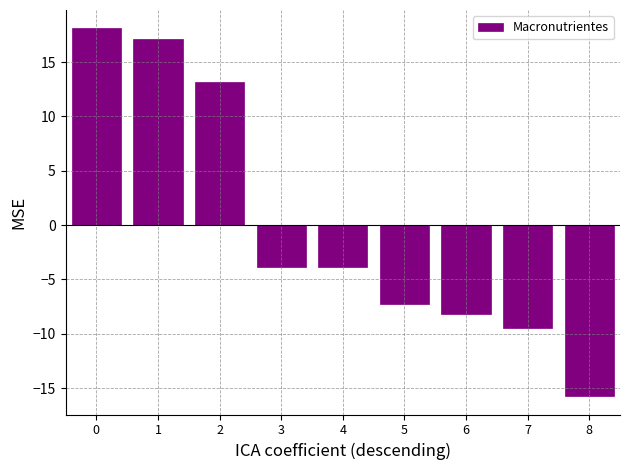

The value at 5 is -2.8. True or false?

False